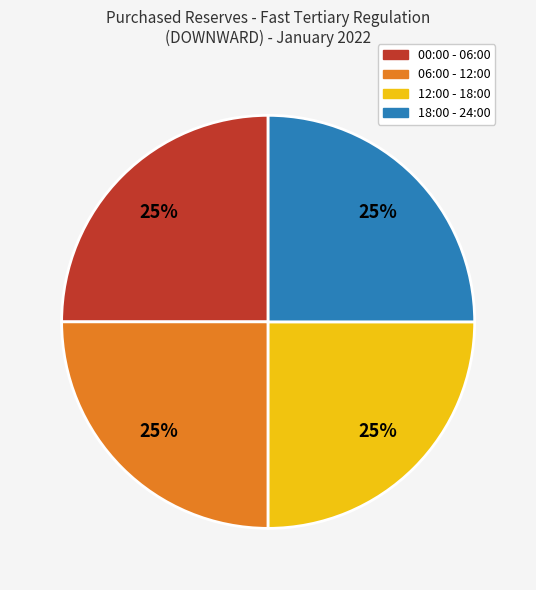

Is there a majority slice in this chart?

No